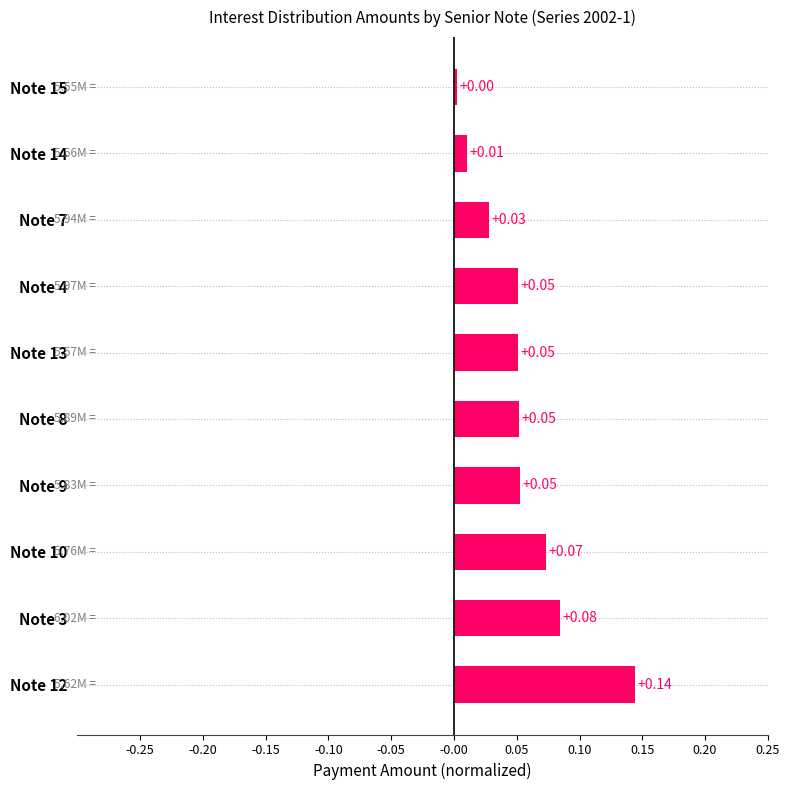

What is the sum of all values?

0.5